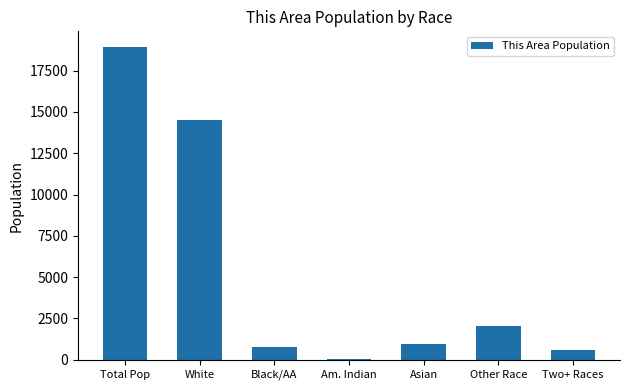

What is the sum of the values at Black/AA and Other Race?

2829